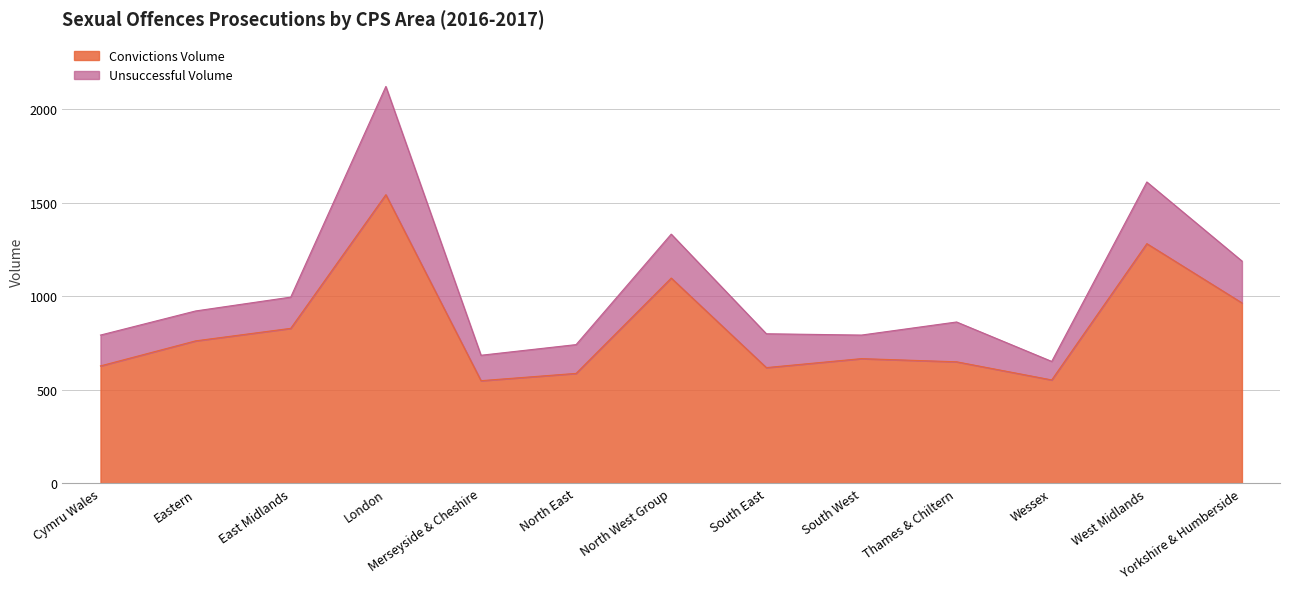

What is the difference between the Total Prosecutions values at London and Cymru Wales?

1330